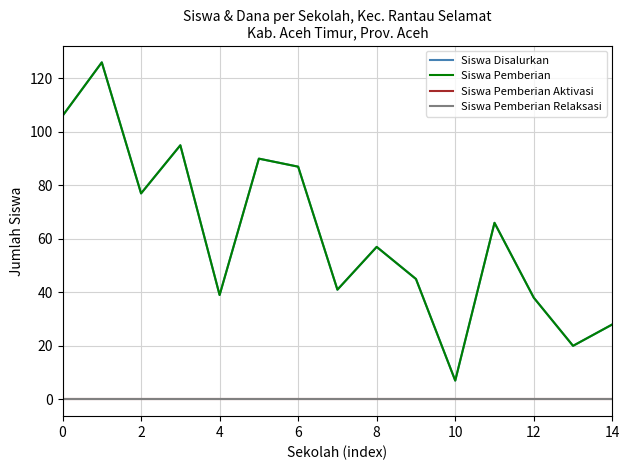

Does the chart have visible grid lines?

Yes